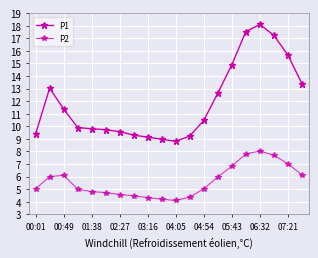

Which series has the largest range (max minus min)?

P1